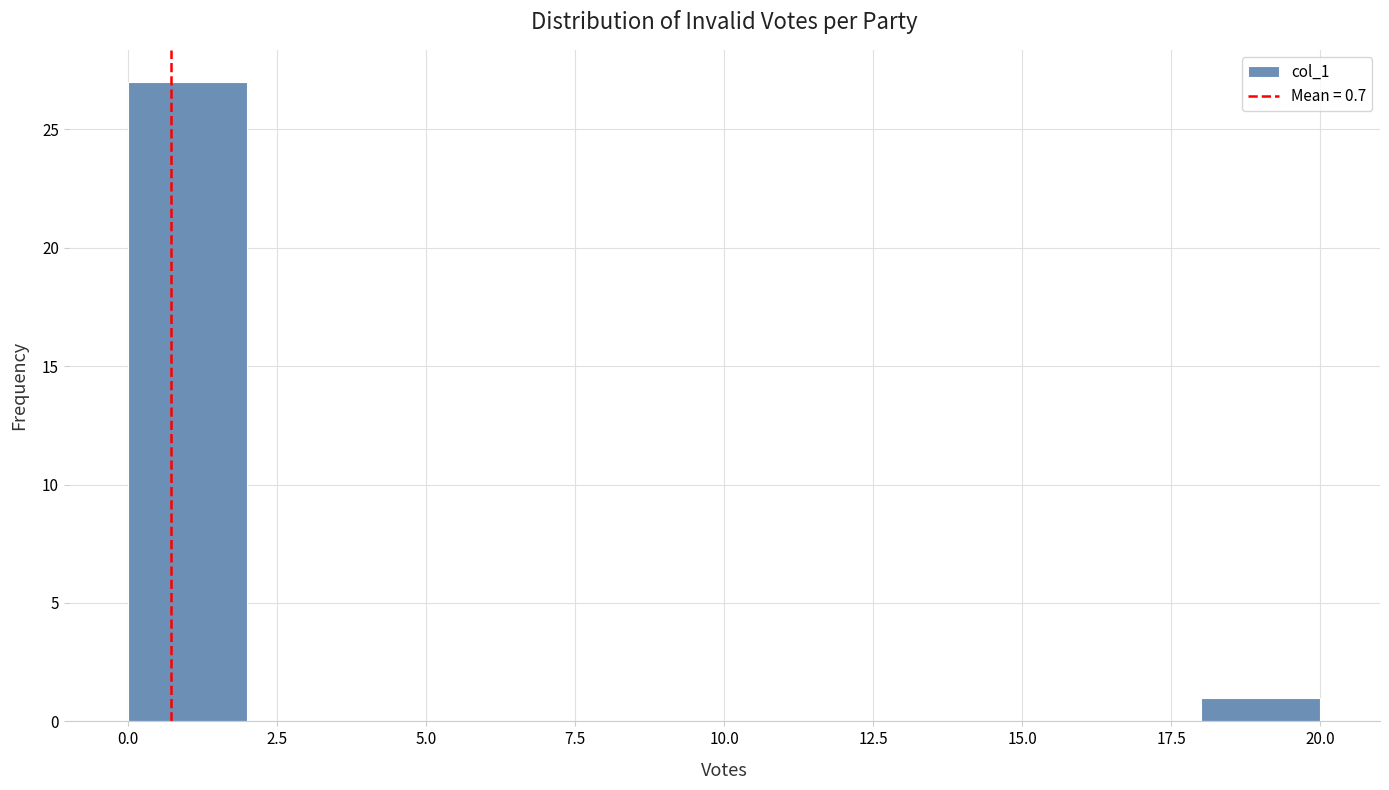

Reading left to right, transcribe this chart: for each bar, give the range it covers on the x-axis and its height. The values are not printed on the chart, so give them approximately, as read against the axis.

0 to 2: 27
2 to 4: 0
4 to 6: 0
6 to 8: 0
8 to 10: 0
10 to 12: 0
12 to 14: 0
14 to 16: 0
16 to 18: 0
18 to 20: 1